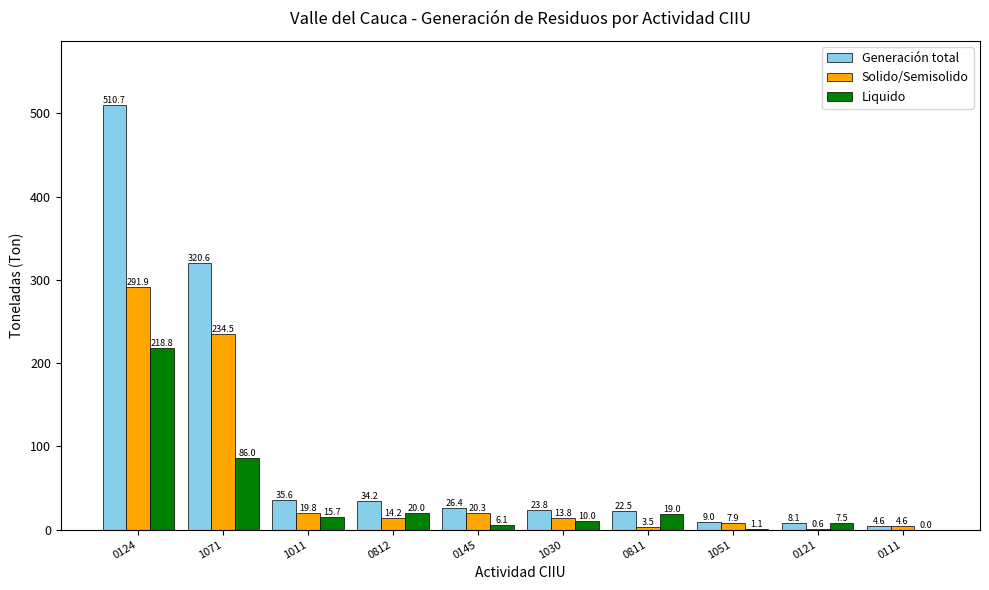

The value of Liquido at 1051 is 1.1. True or false?

True